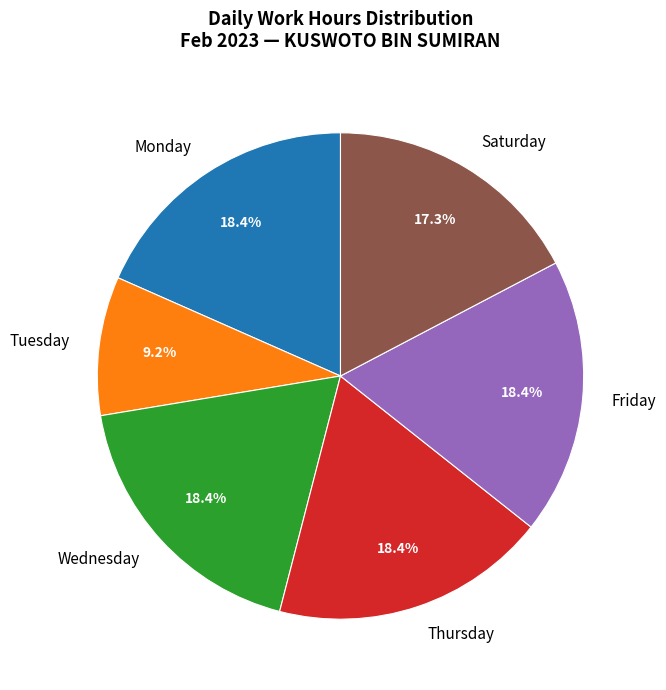

What is the total percentage of Thursday and Tuesday?

27.6%